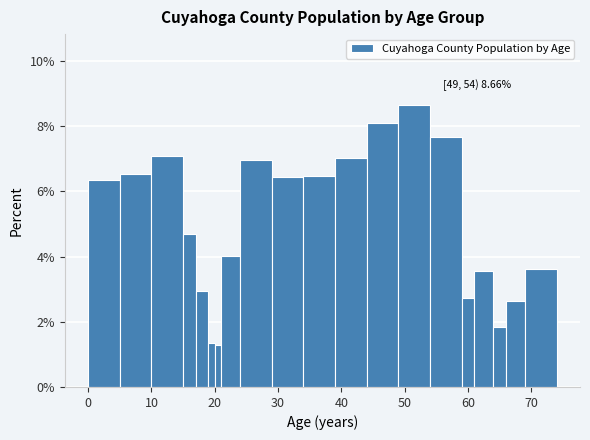

Around what value on the x-axis is the tallest bar? Give the approximate position of its centre, as read against the axis.

52